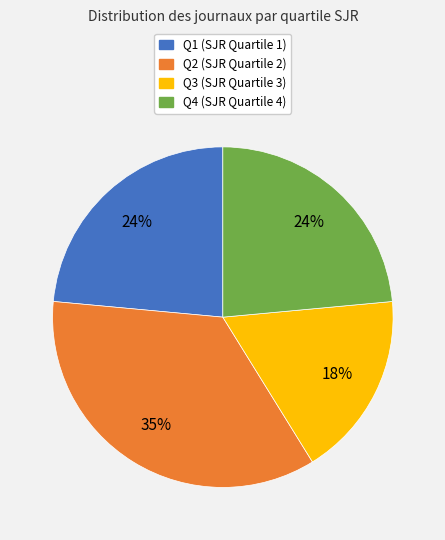

The Q2 slice represents 46% of the pie. True or false?

False